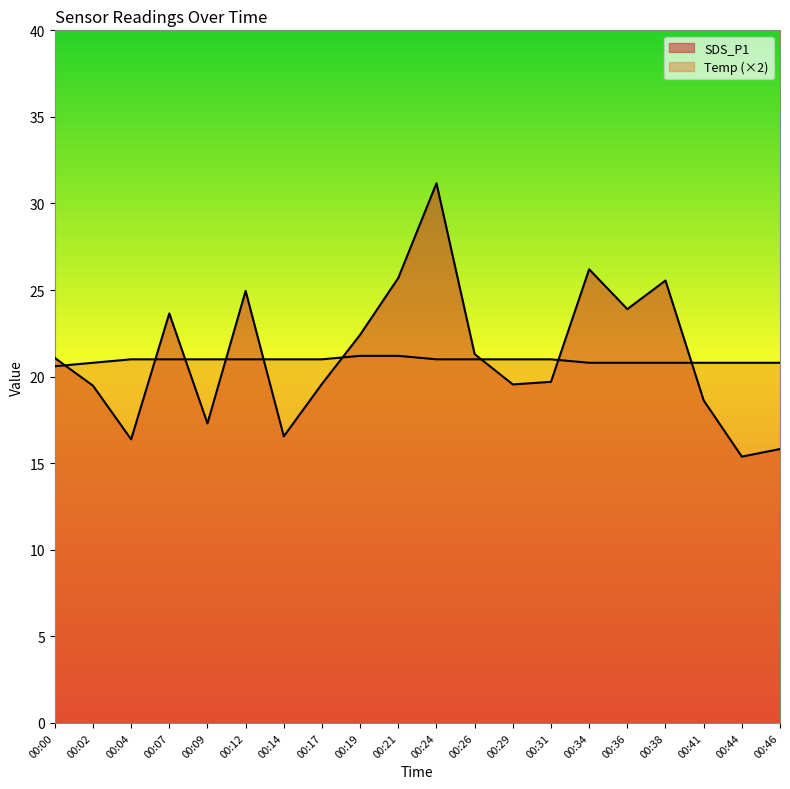

What is the total value across all series at 00:31?

40.7